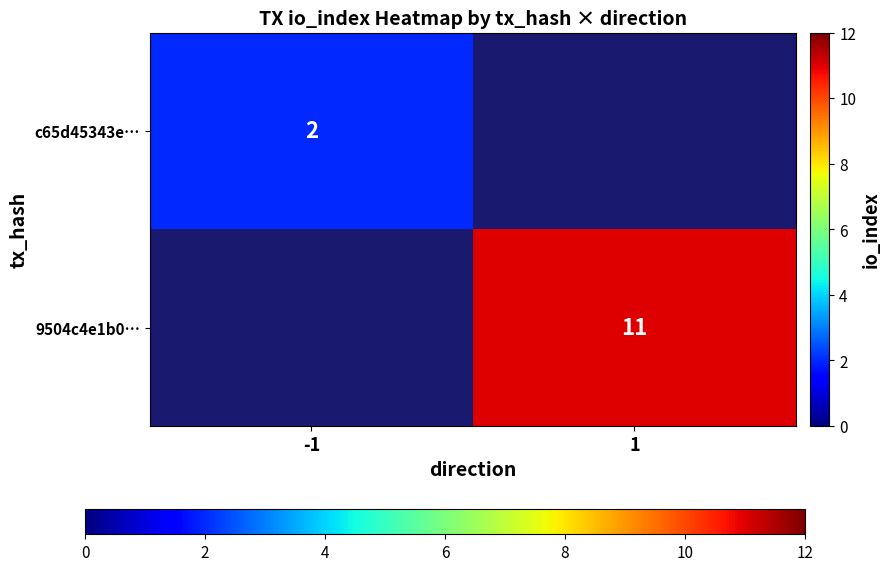

Is it true that 9504c4e1b0… equals 11 at 1?

True